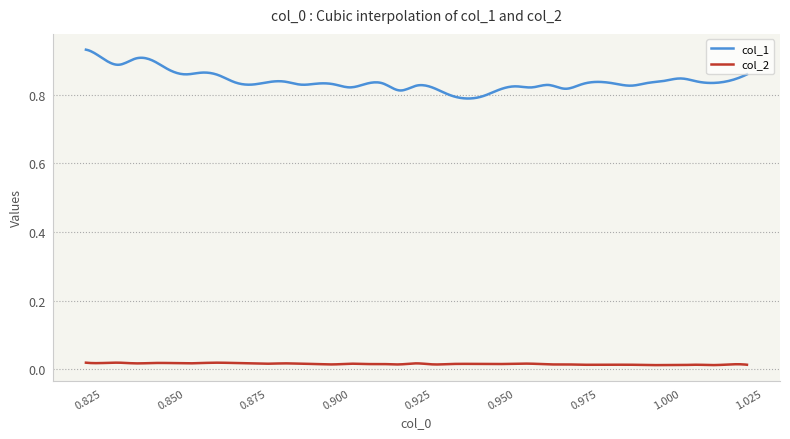

True or false: col_2 and col_1 cross at least once.

False